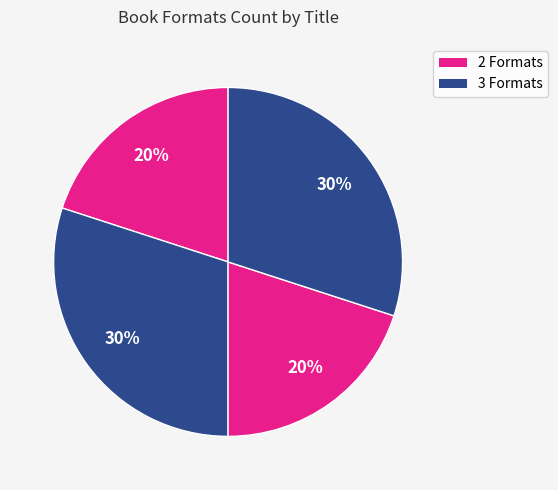

Count the number of slices in the pie.

4